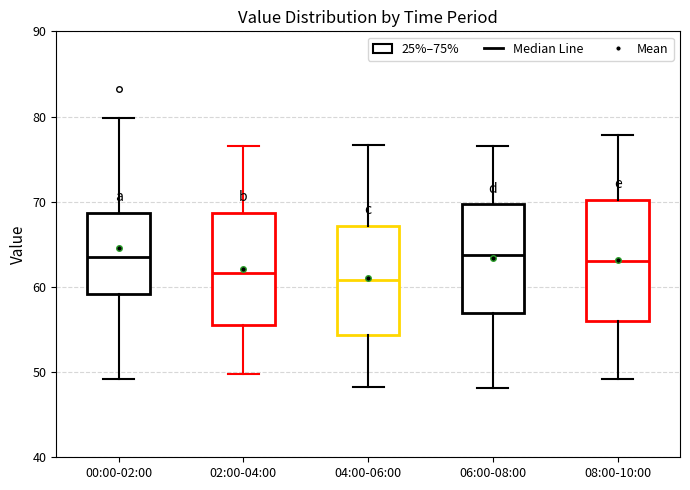

Comparing the boxes themselves (not the whiskers), which one is the tallest?

08:00-10:00